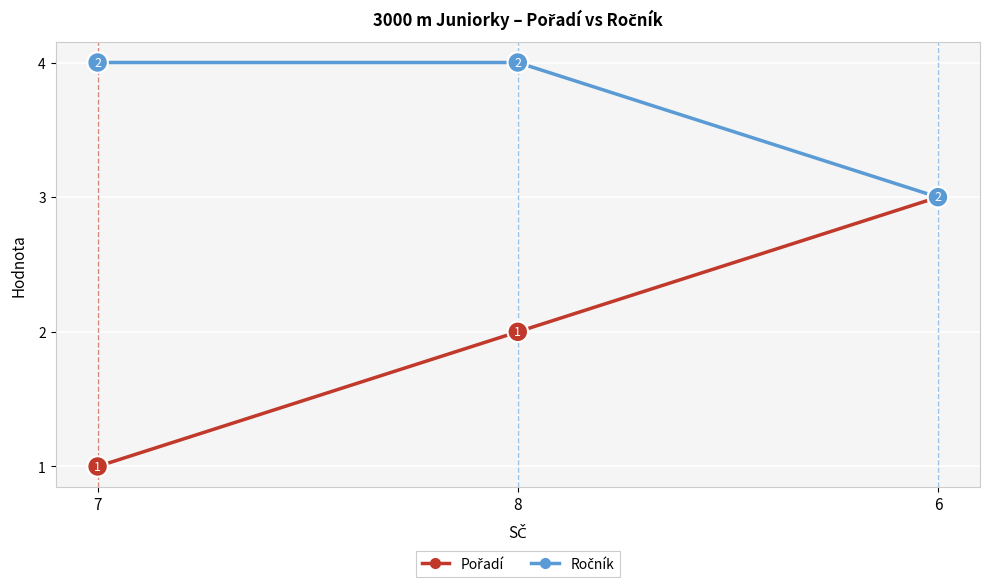

Which category has the lowest value across all series?

7